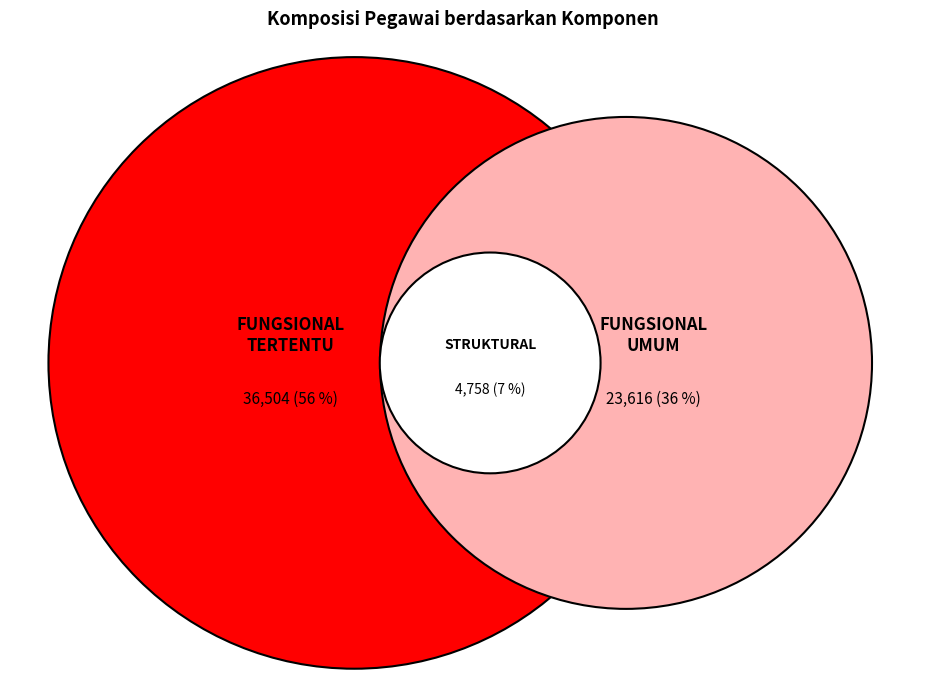

What percentage is the FUNGSIONAL UMUM slice, to the nearest percent?

36%